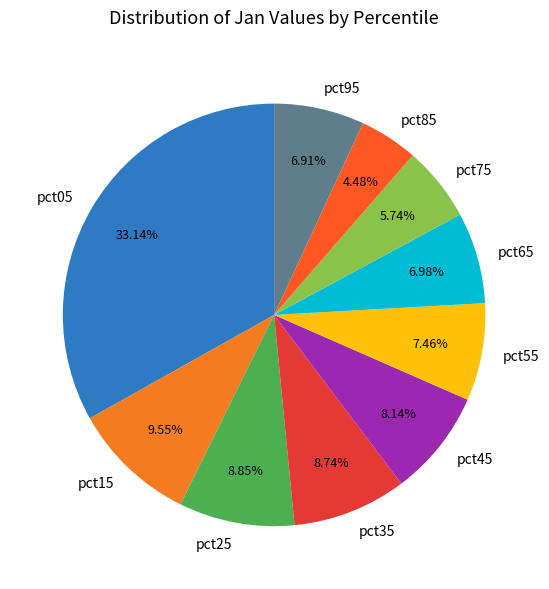

To the nearest percent, what portion does pct05 represent?

33%